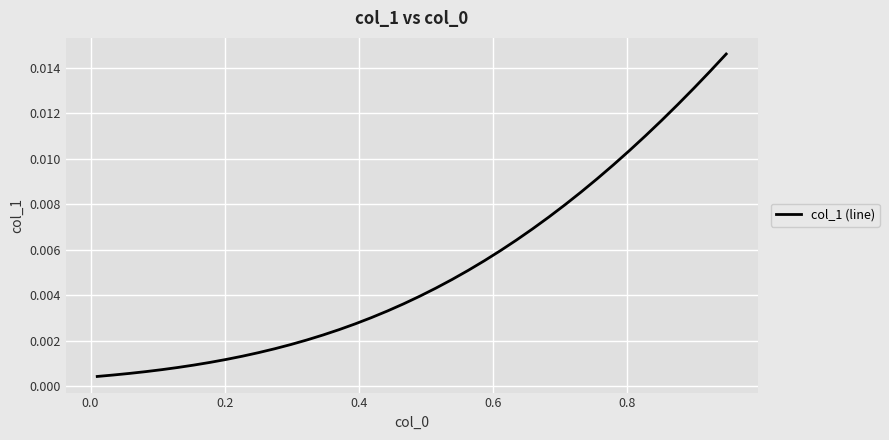

How many lines are shown in the chart?

1